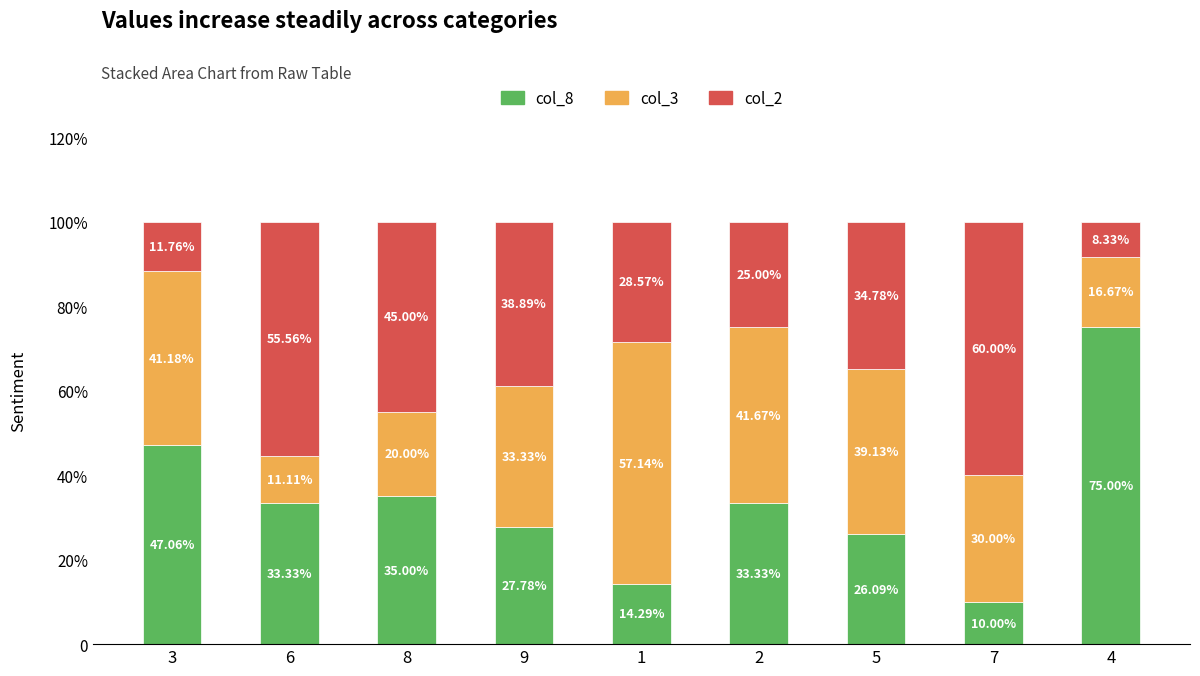

At which category is the sum across all series the highest?

6